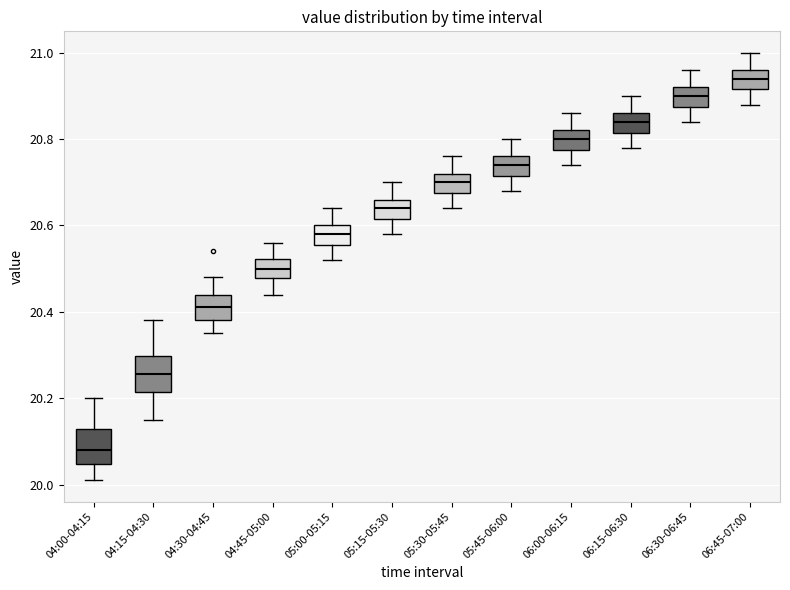

Where does the median line of the box for 06:15-06:30 sit on the y-axis? The values are not printed on the chart, so give them approximately, as read against the axis.

20.84